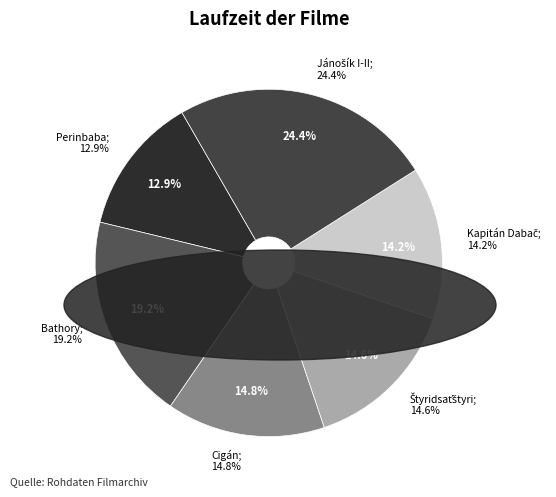

Rank the categories by value from highest to lowest.

Jánošík I-II, Bathory, Cigán, Štyridsaťštyri, Kapitán Dabač, Perinbaba